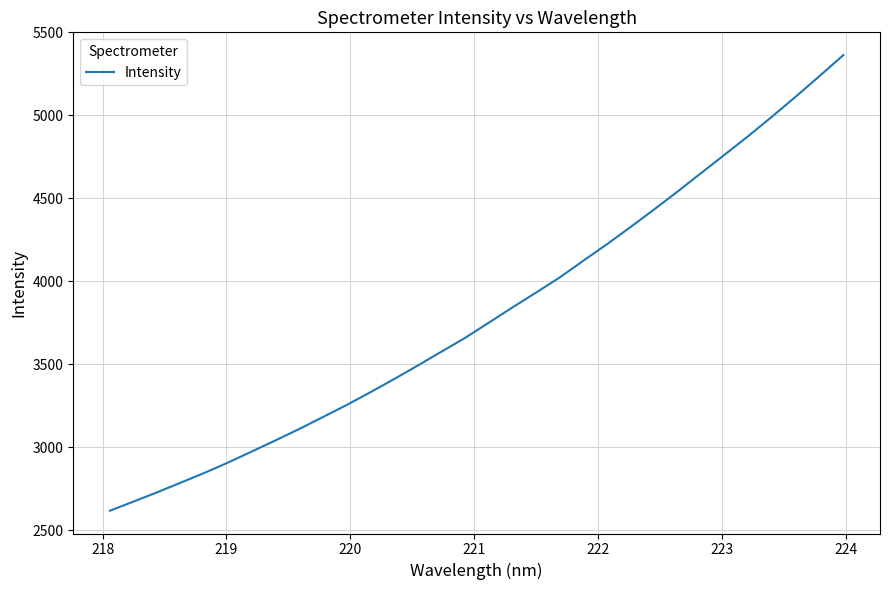

What is the maximum value shown in the chart?

5362.8